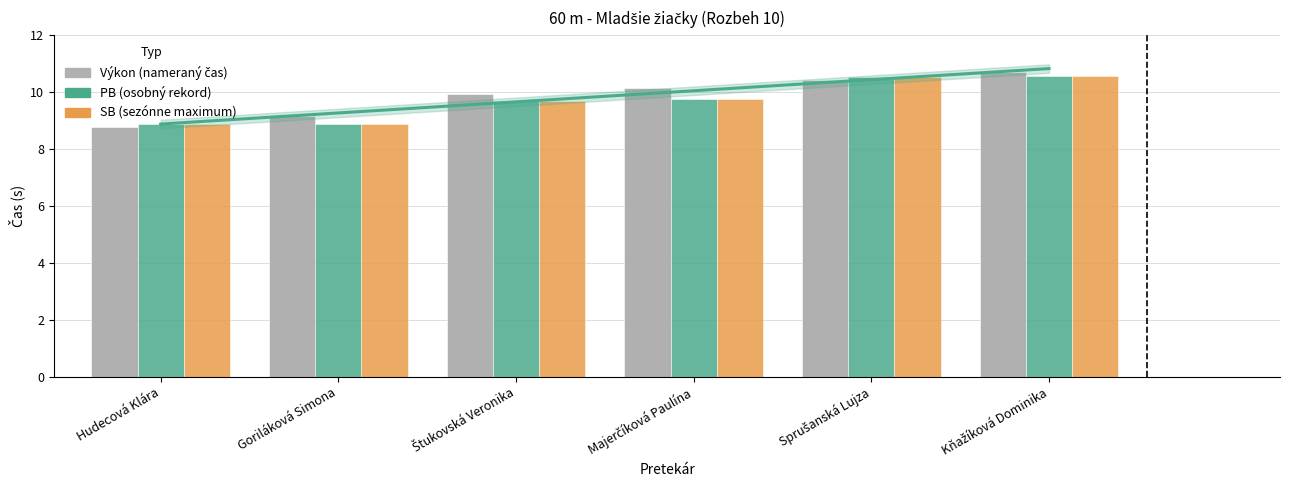

Which series has the largest range (max minus min)?

Výkon